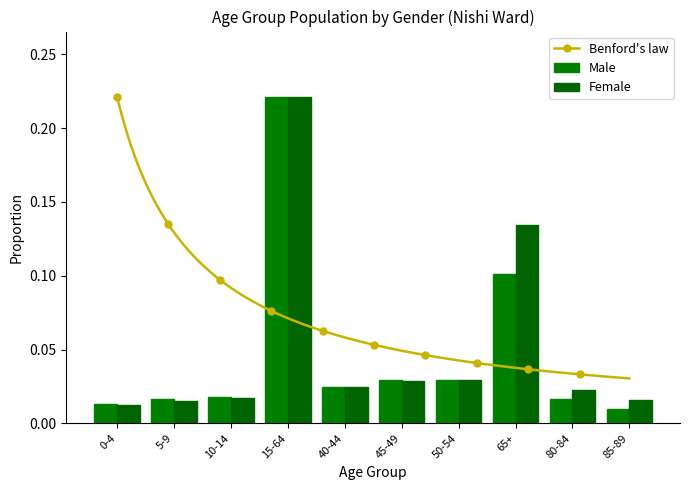

What position from the right is 45-49?

5